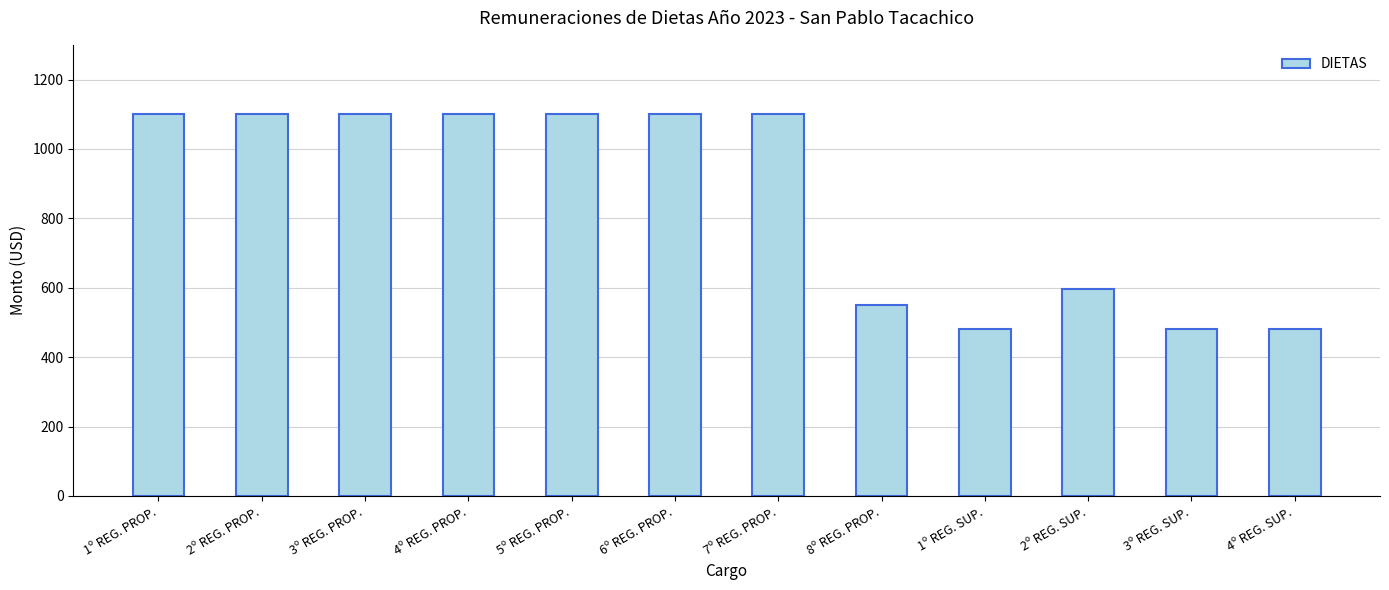

What is the greatest value displayed?

1100